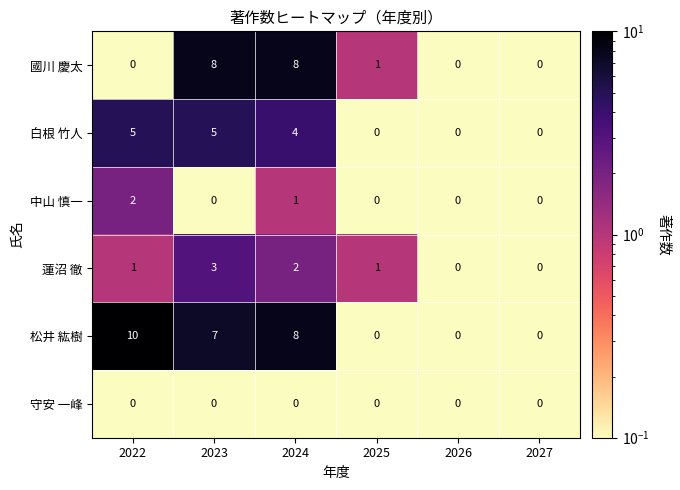

Which series has the widest spread of values?

松井 紘樹